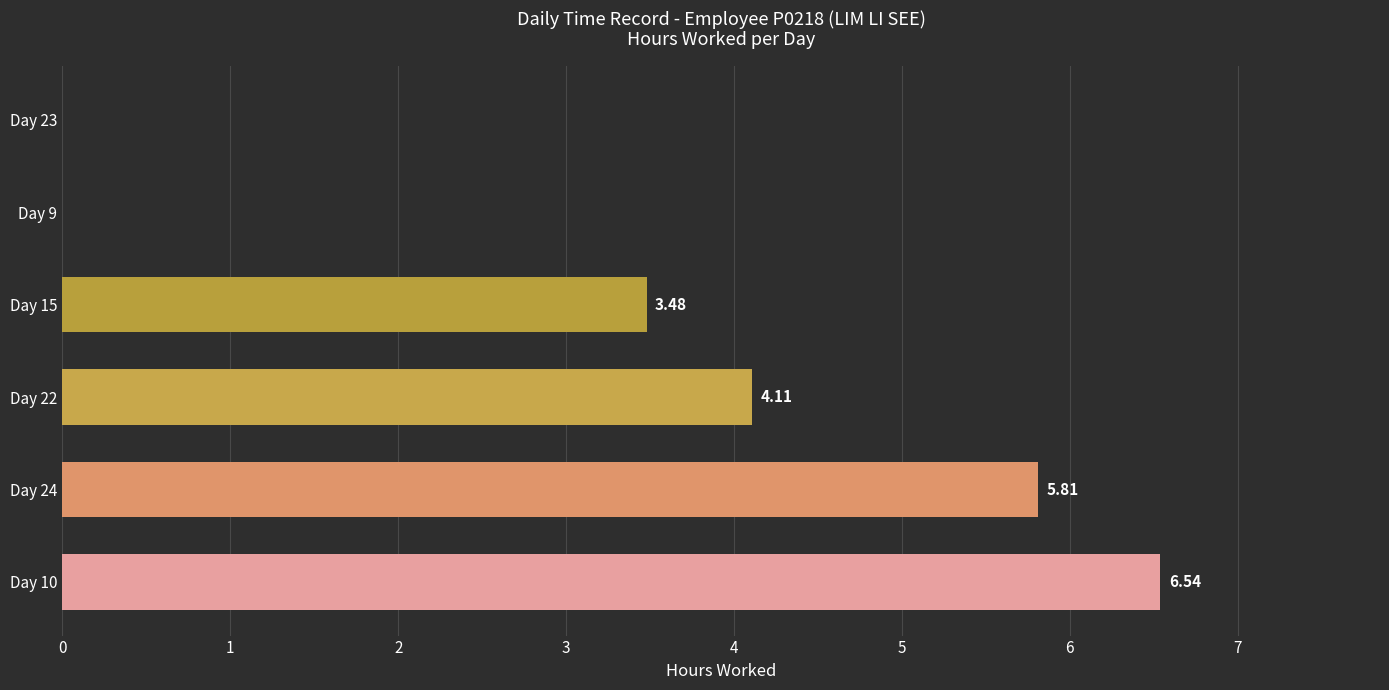

What is the ratio of the value at Day 22 to the value at Day 10?

0.6